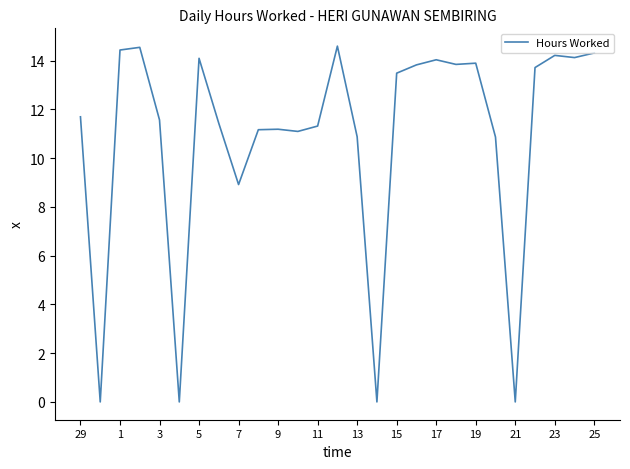

What is the maximum value shown in the chart?

14.6